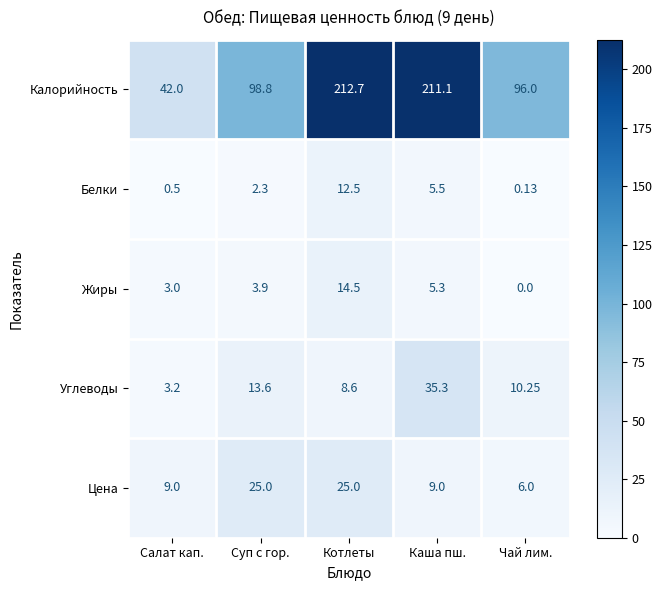

At which label does Белки reach its peak?

Котлеты